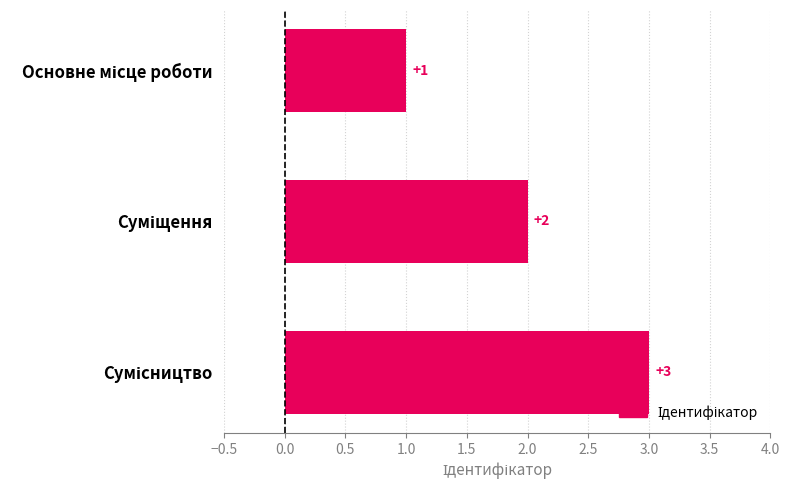

How many bars are there in total?

3